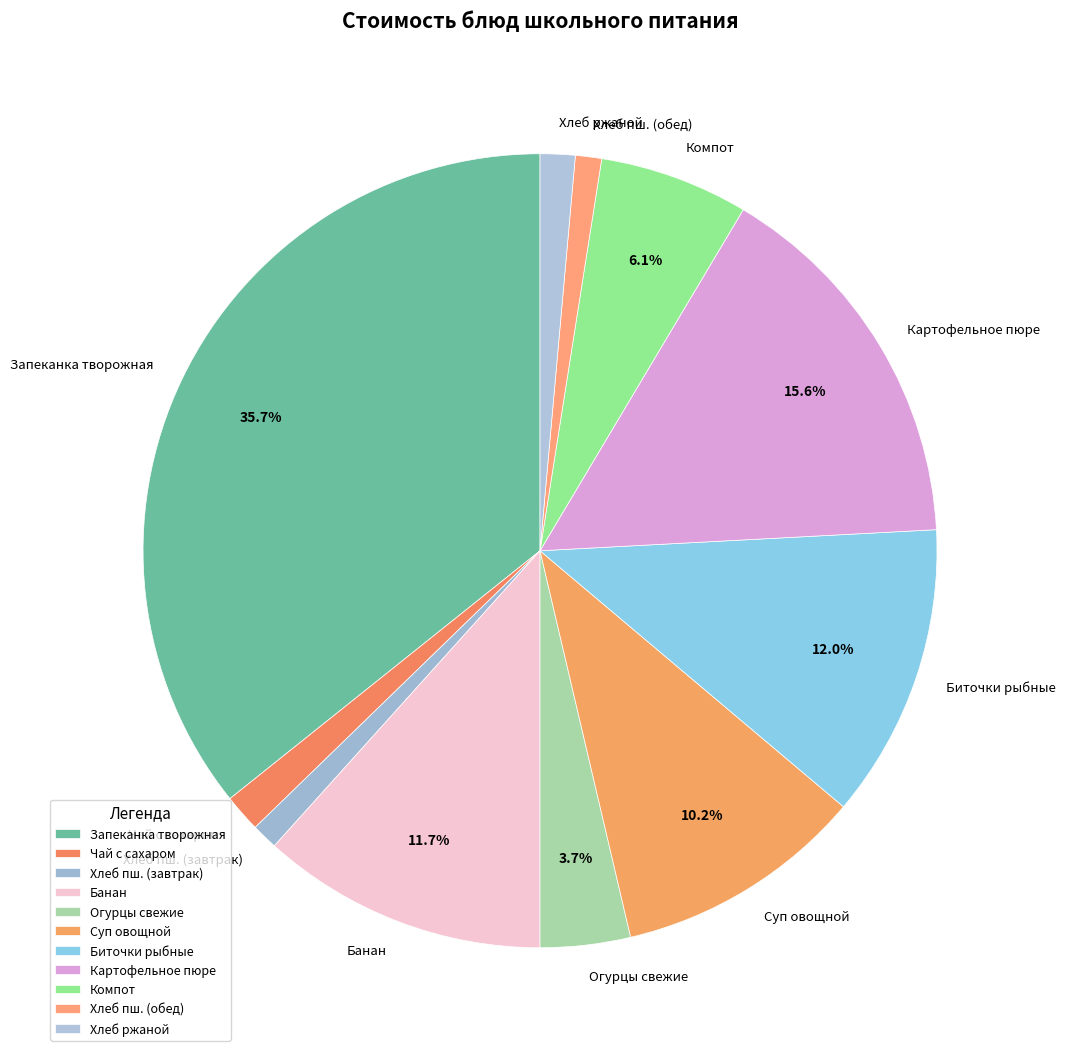

Which category has the biggest portion of the pie?

Запеканка творожная